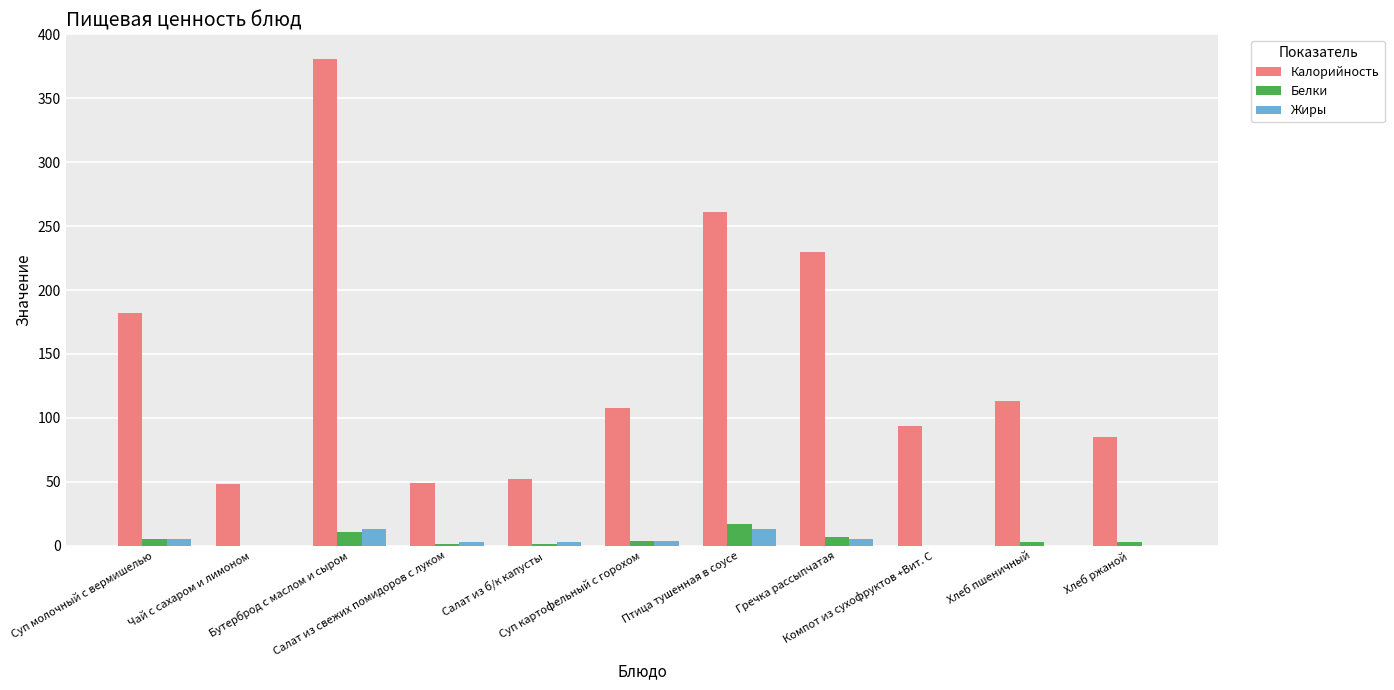

Between Суп молочный с вермишелью and Чай с сахаром и лимоном, which series saw the biggest shift?

Калорийность